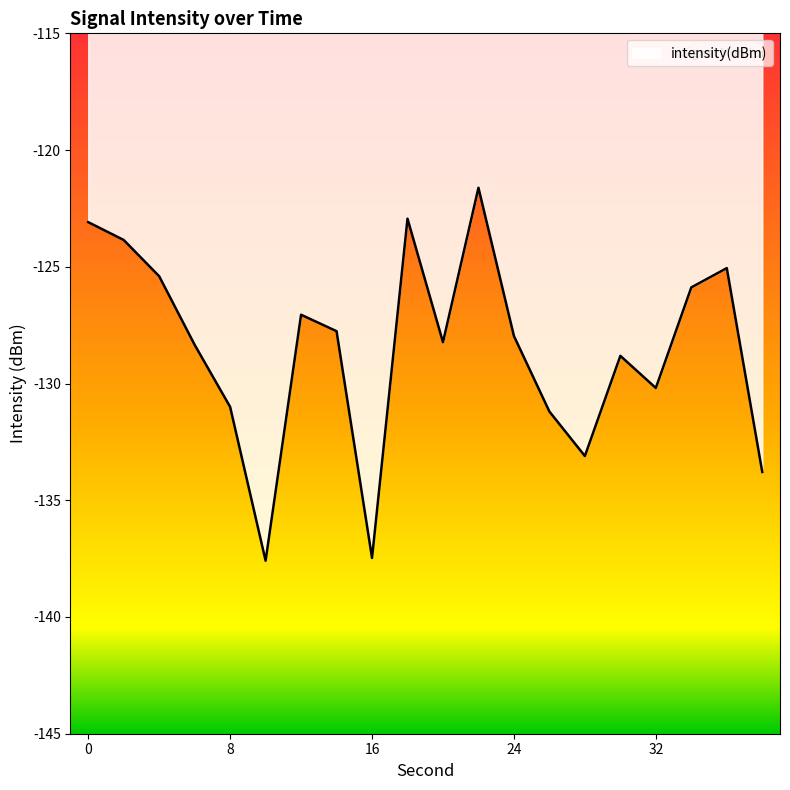

What is the difference between the maximum and minimum values?

16.0